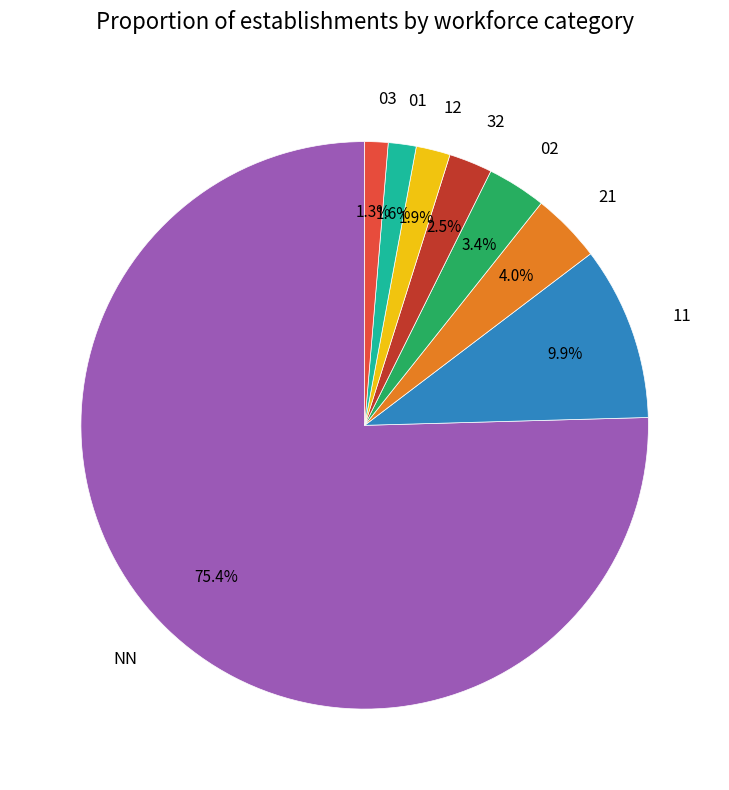

Which category has the biggest portion of the pie?

NN